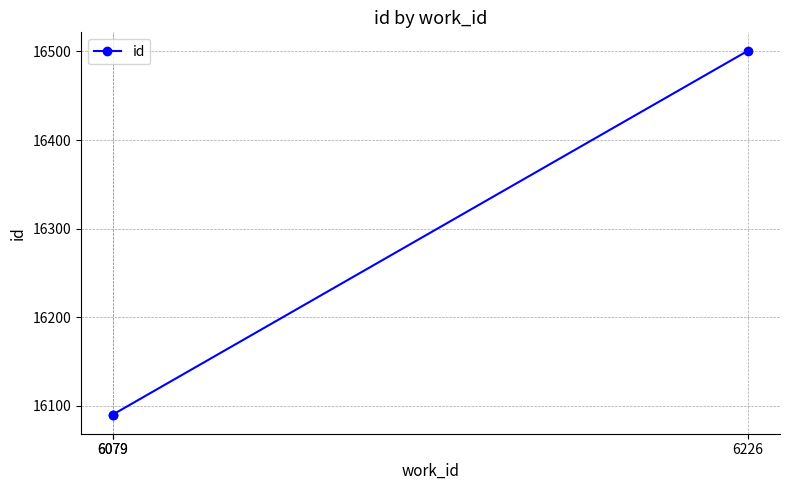

Is it true that the value at 6079 is 16089?

True